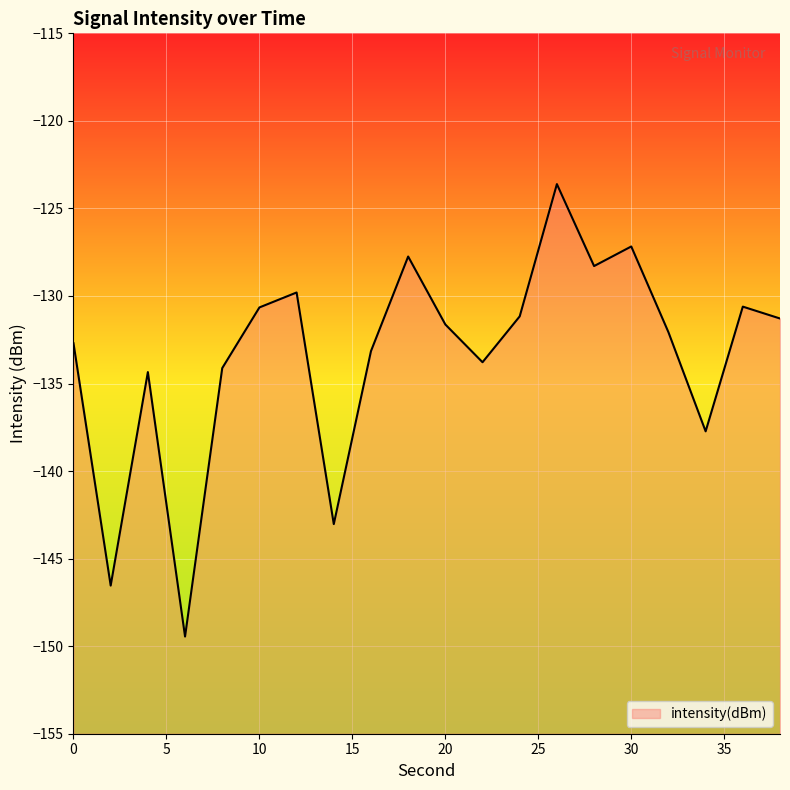

List the labels in order of value, smallest first.

6, 2, 14, 34, 4, 8, 22, 16, 0, 32, 20, 38, 24, 10, 36, 12, 28, 18, 30, 26